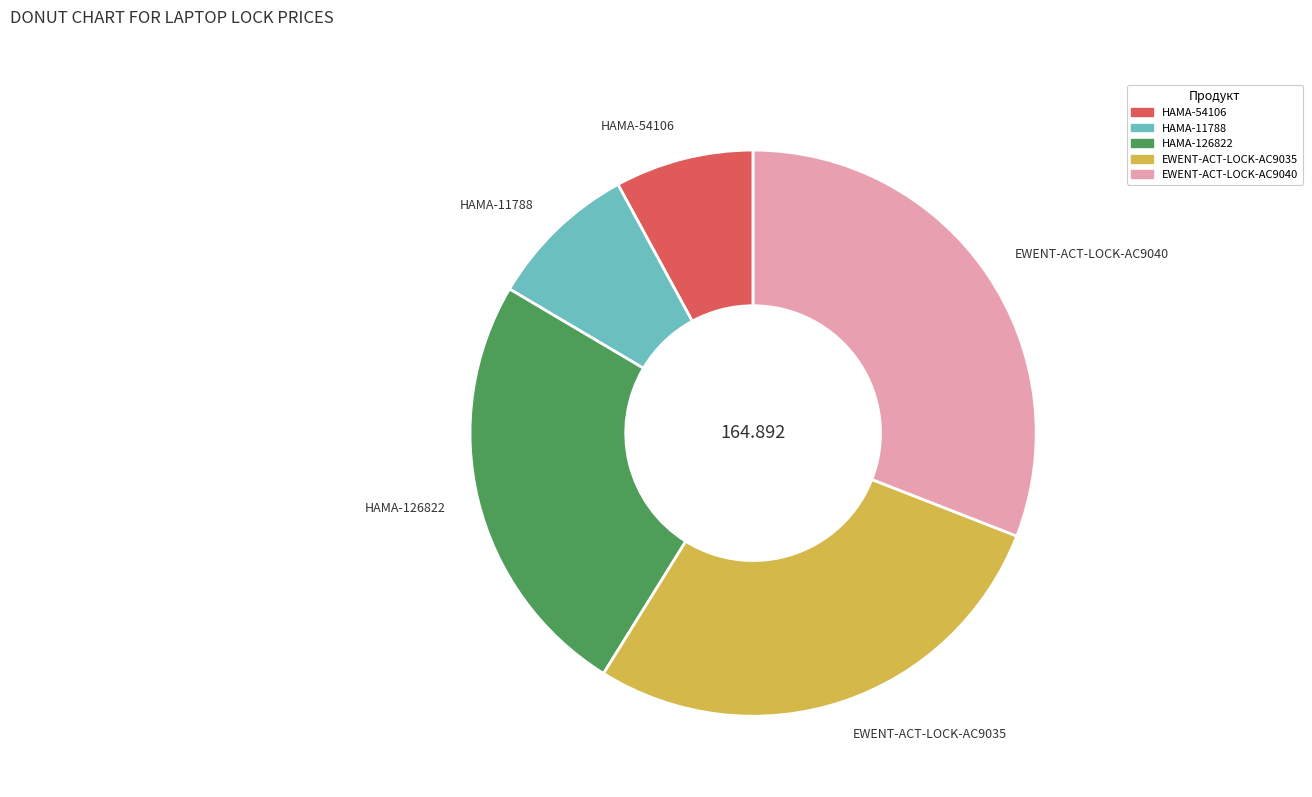

Approximately how many times larger is the value at HAMA-126822 compared to HAMA-54106?

3.1